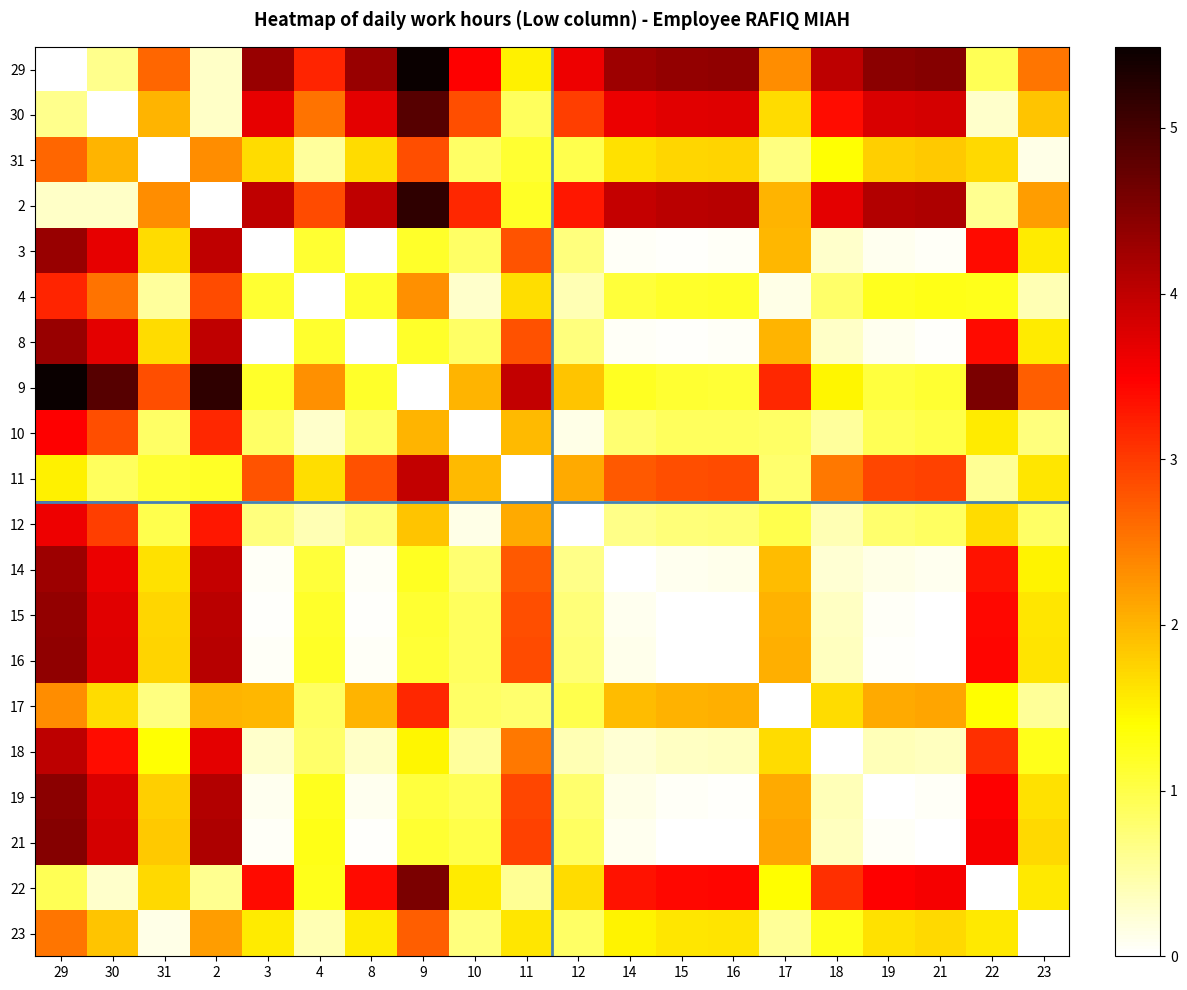

How many distinct data groups are displayed?

20